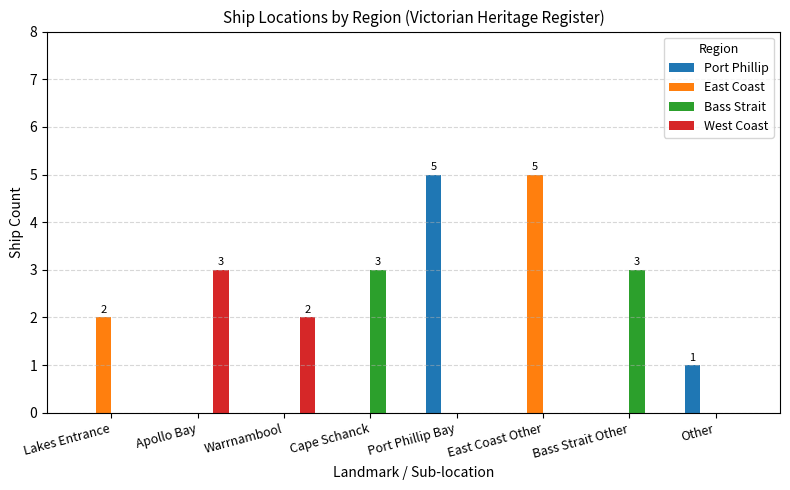

What is the difference between the Bass Strait values at Port Phillip Bay and Bass Strait Other?

3